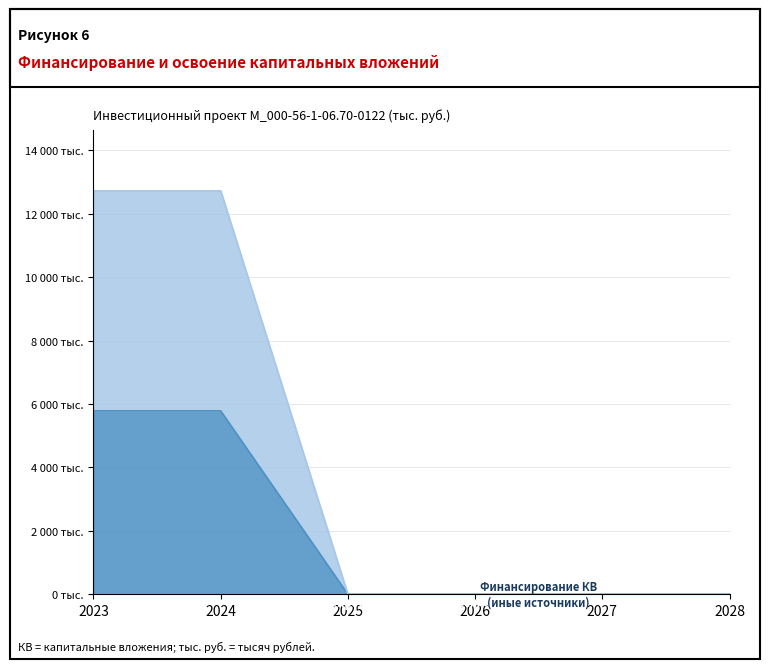

Where is Освоение КВ (проектно-изыскательские работы) nearest to the value 2891666?

2025